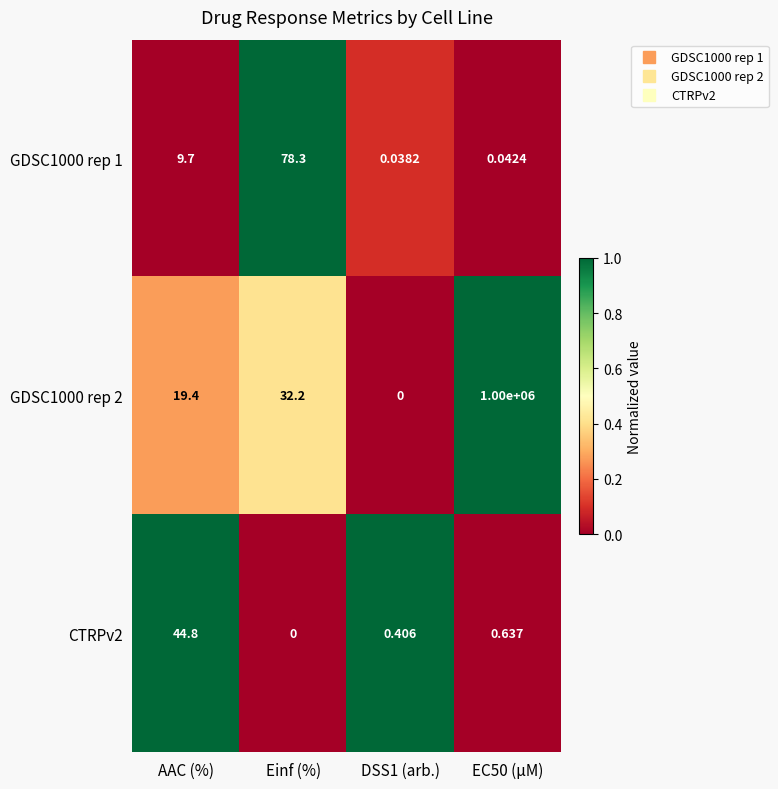

How many data points in CTRPv2 are above 0?

3